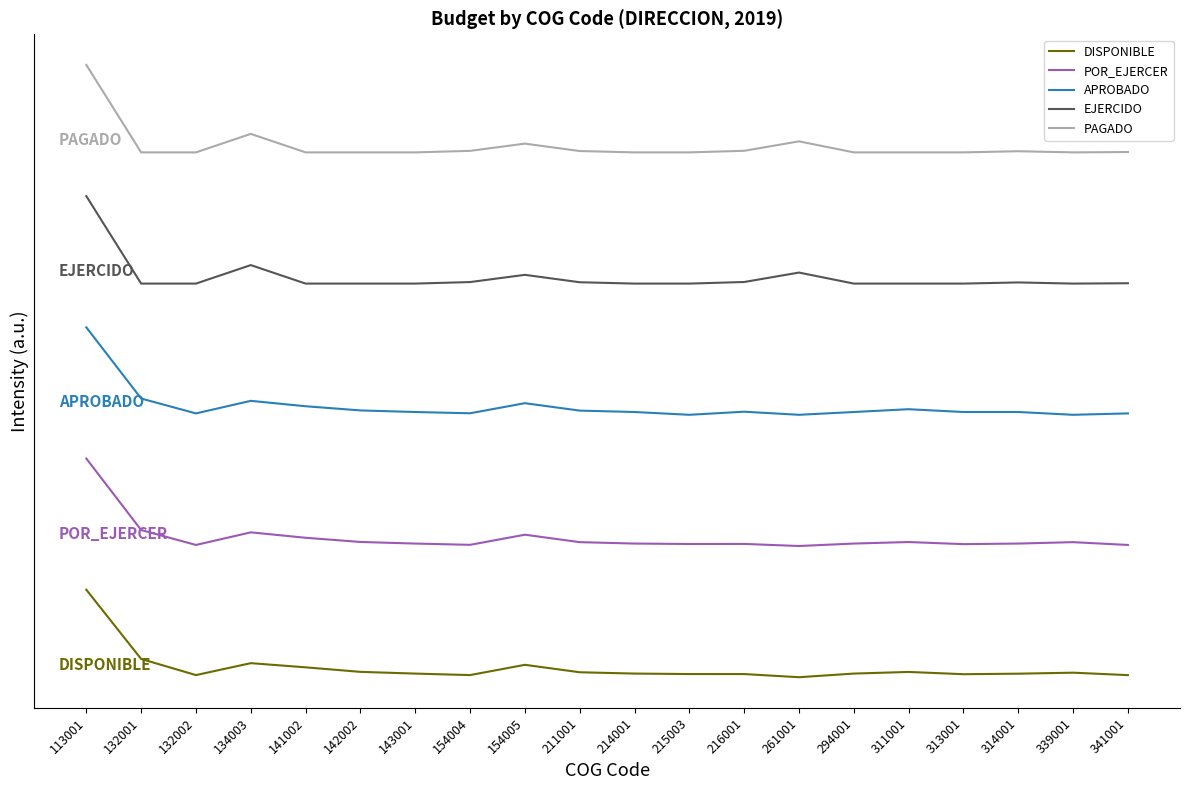

At which label does APROBADO first exceed 303189?

113001